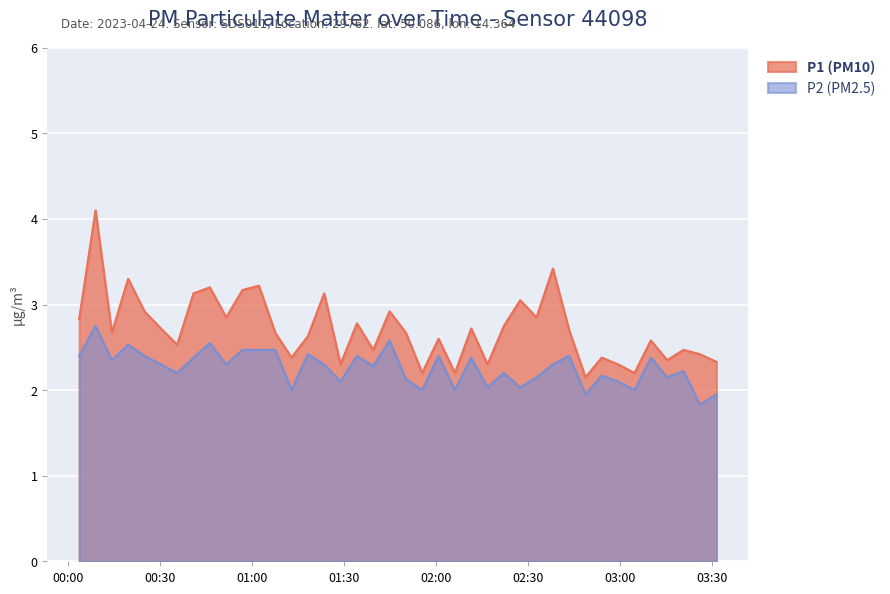

What is the value of the P1 point at the 12th from the left?

3.2